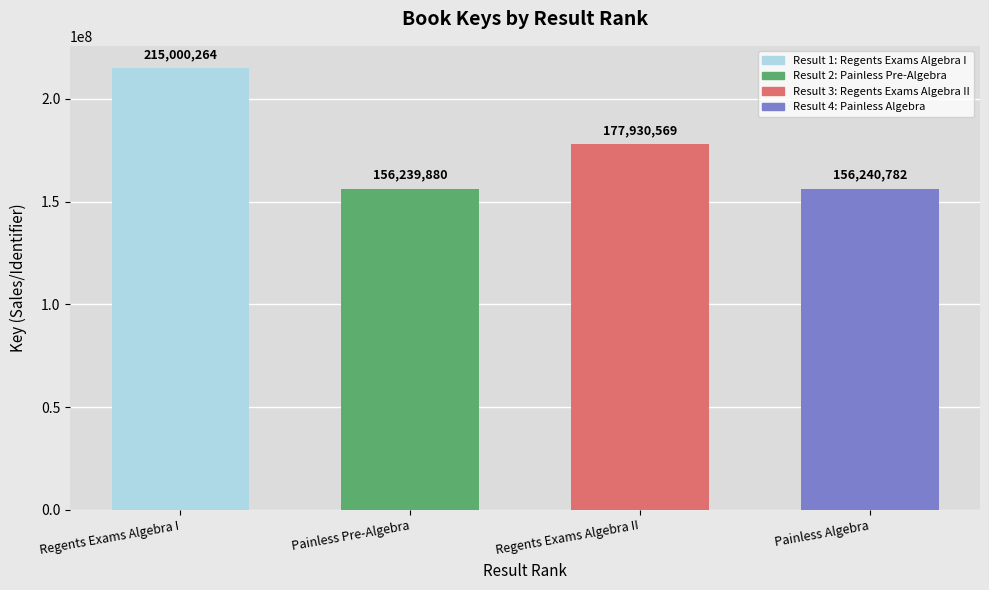

Reading left to right, transcribe all the data shown in this chart.

215000264	156239880	177930569	156240782